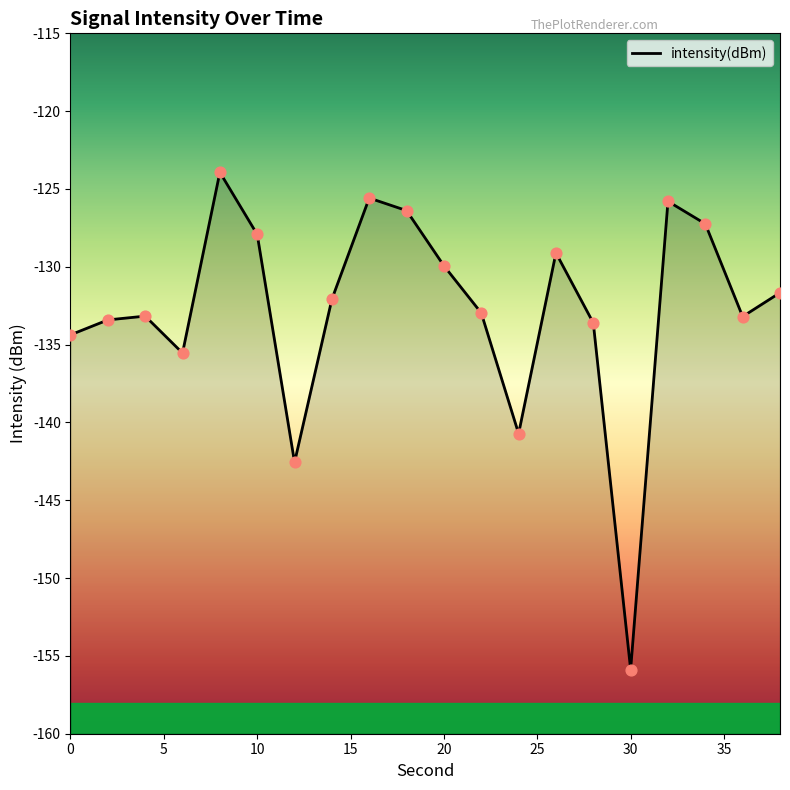

Between 6 and 32, which is larger?

32